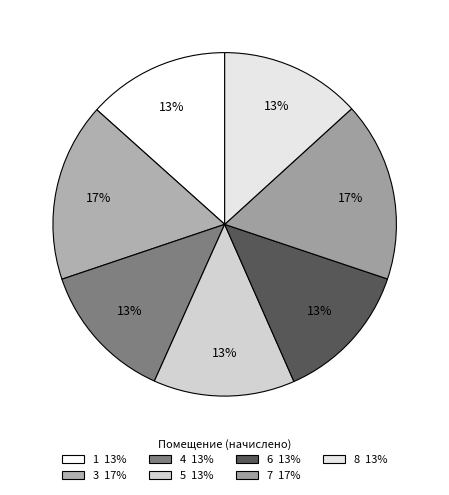

To the nearest percent, what is the difference between the largest and smallest slice percentages?

4%